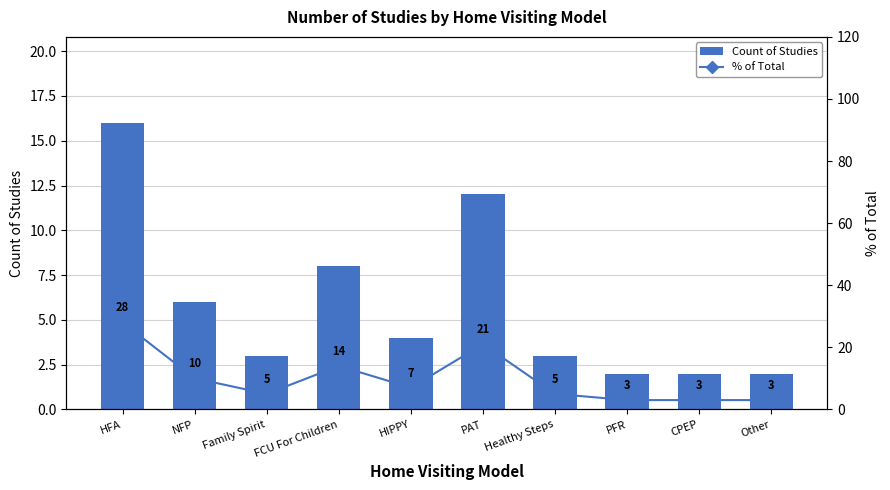

What is the sum of all % of Total values?

99